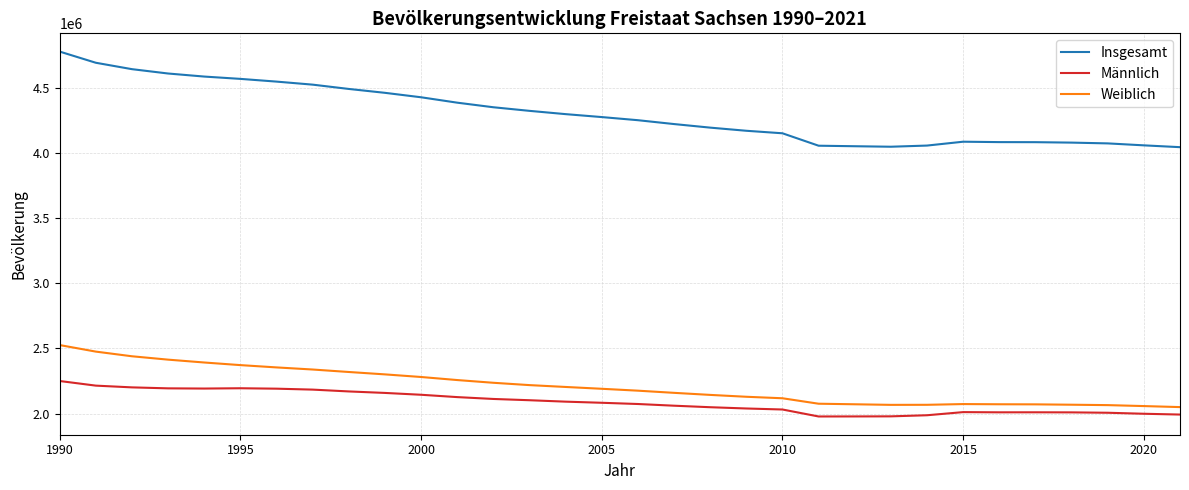

How many series are shown in this chart?

3